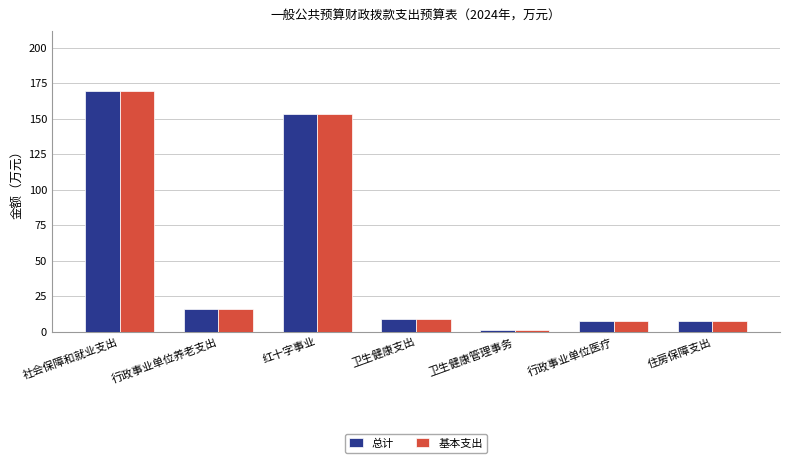

What is the difference between the second highest and minimum values in the 总计 series?

152.0